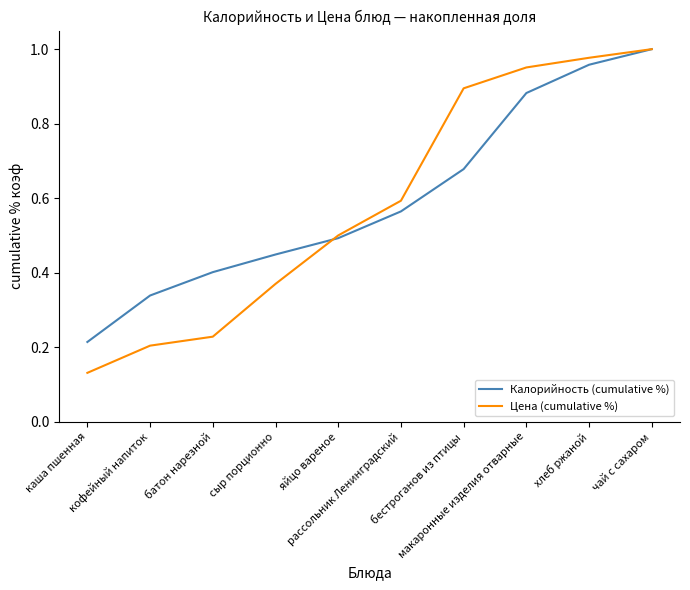

Which series has the widest spread of values?

Цена (cumulative %)